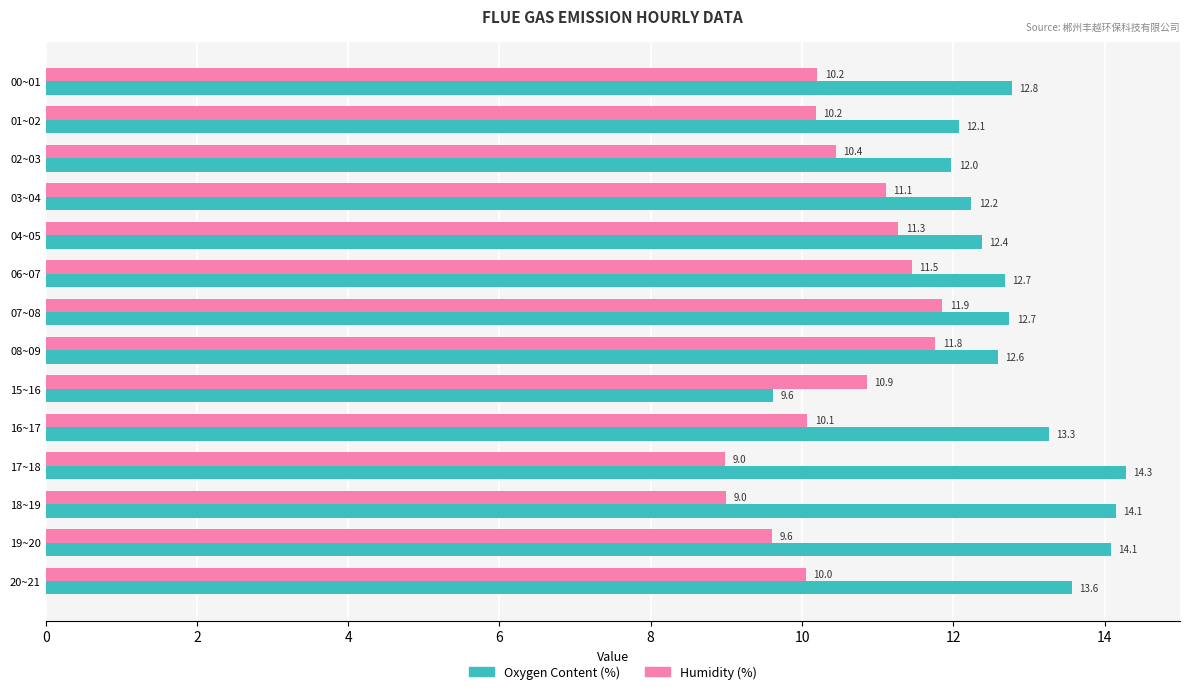

What is the highest value of the Oxygen Content (%) series?

14.3